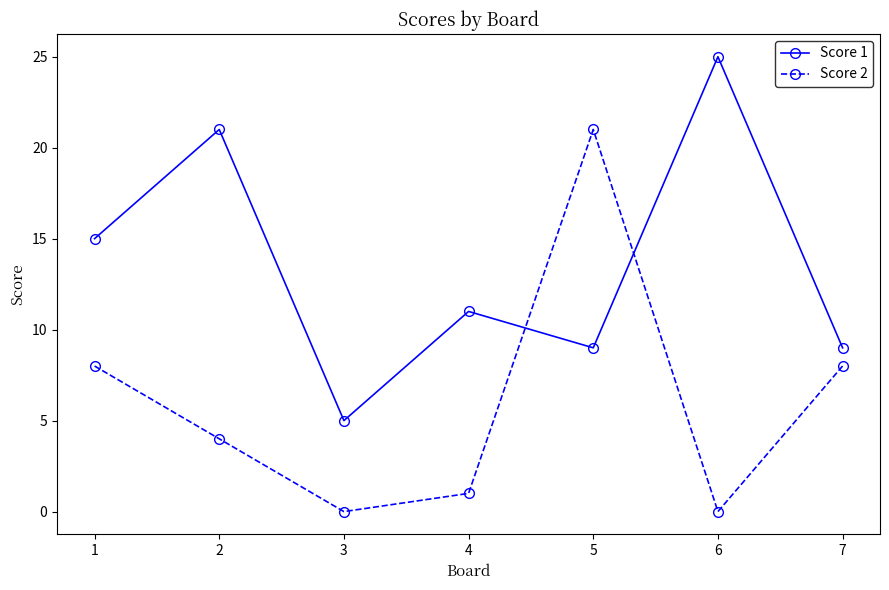

What is the difference between the Score 1 values at 7 and 4?

2